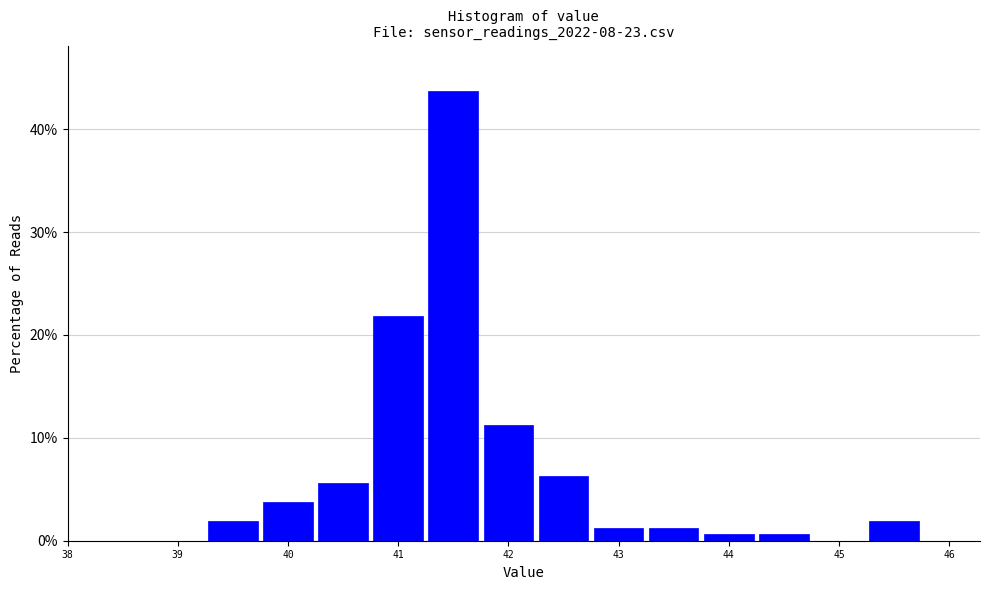

What is the height of the bar covering 40.25 to 40.75 on the x-axis? Neither the bar edges nor the heights are printed on the chart, so give them approximately, as read against the axes.

6